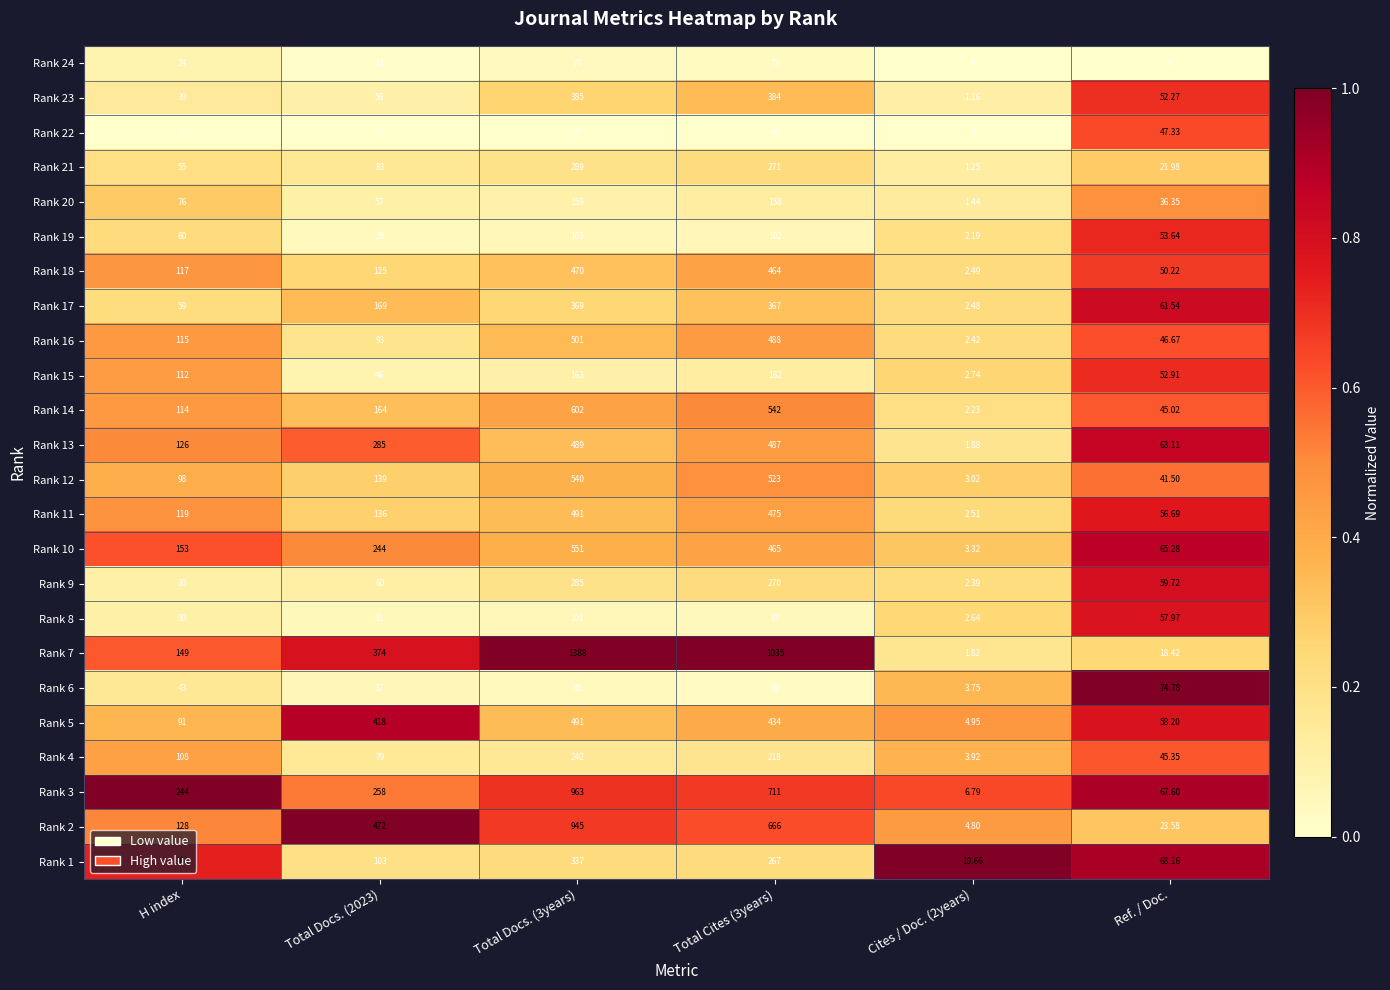

At which label is Rank 20 closest to 80?

H index